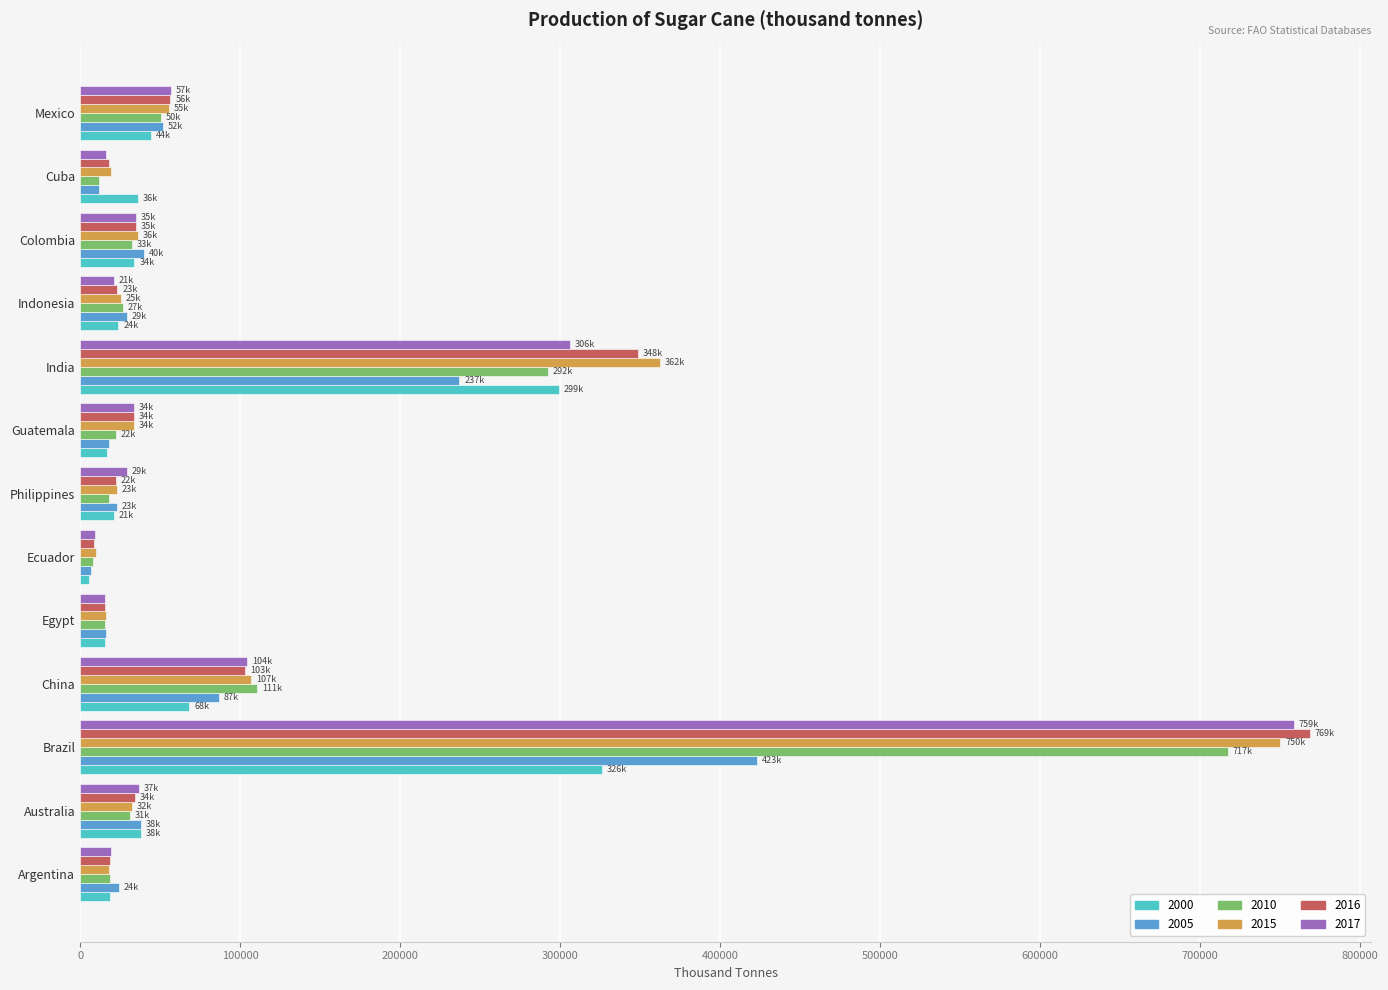

What is the spread (max minus min) of values at Argentina?

6527.2